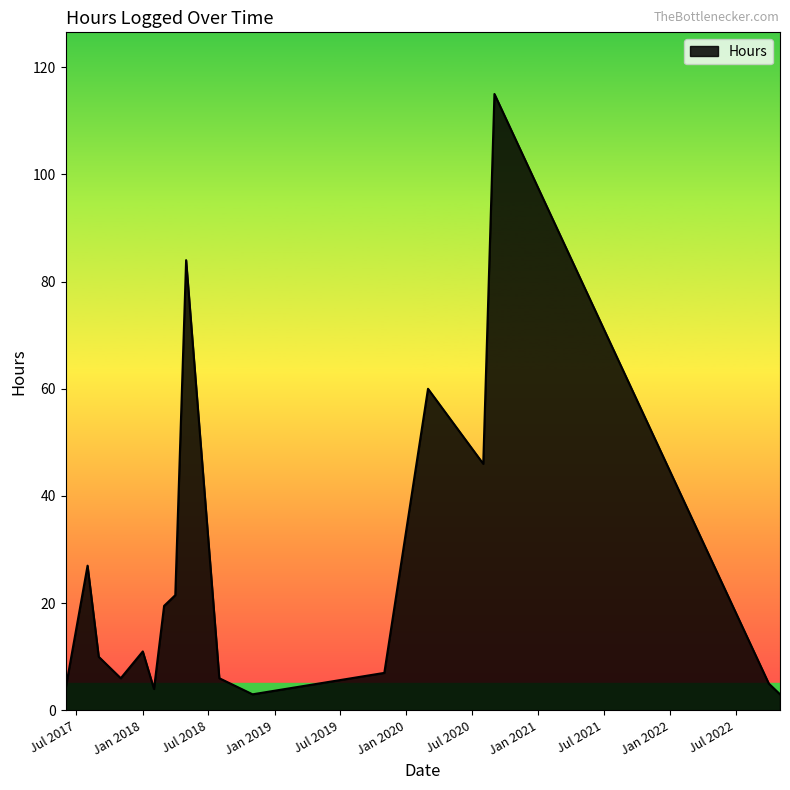

What is the maximum value shown in the chart?

115.0